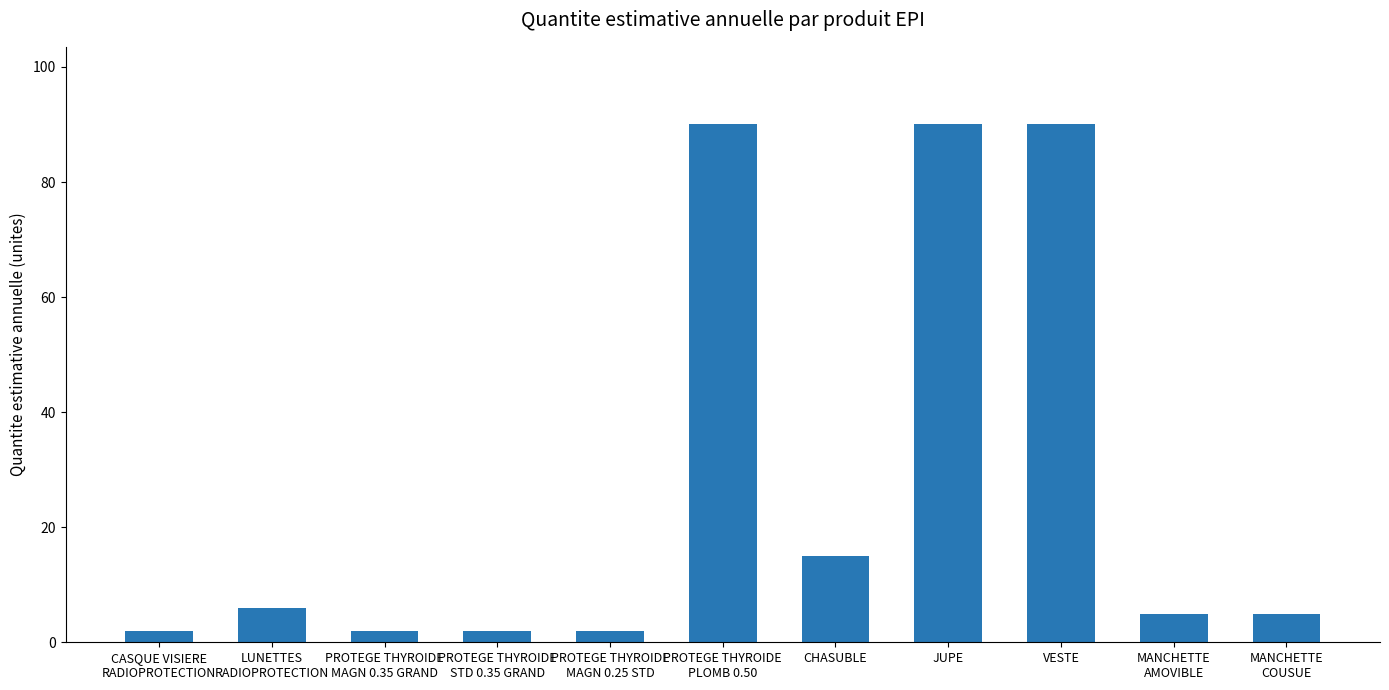

True or false: the data shows 2 at CASQUE VISIERE
RADIOPROTECTION.

True